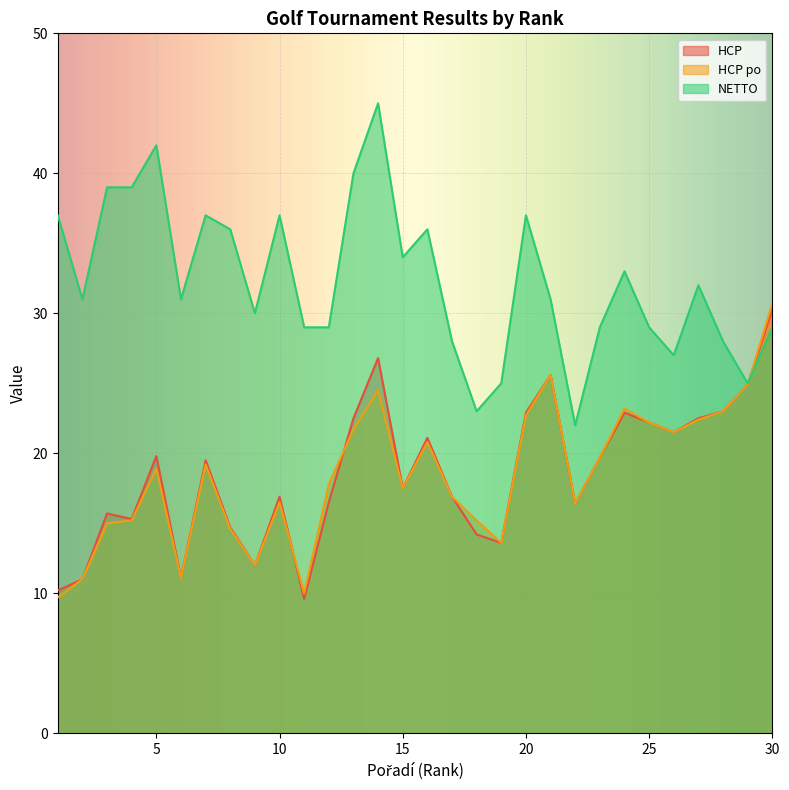

What is the maximum value for HCP?

30.3